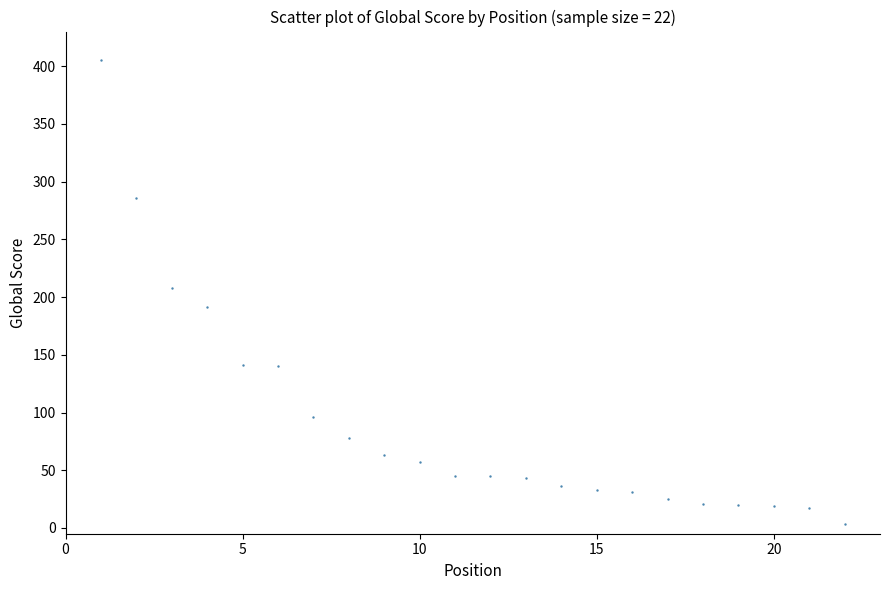

What is the range of X values (max minus min)?

21